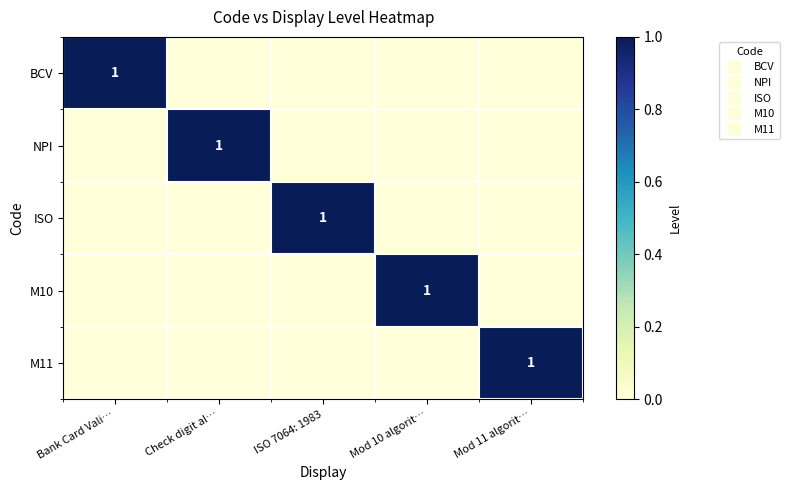

What is the difference between the maximum and minimum values in the M10 series?

1